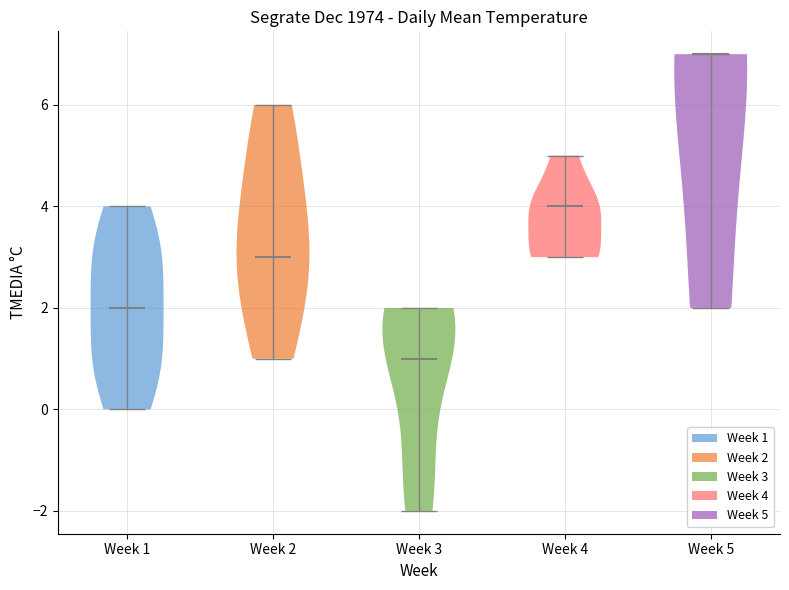

Reading left to right, read every violin against the y-axis: where its median line is, and the lowest and highest points it reaches. The values are not printed on the chart, so give them approximately, as read against the axis.

Week 1: median line 2, lowest point 0, highest point 4
Week 2: median line 3, lowest point 1, highest point 6
Week 3: median line 1, lowest point -2, highest point 2
Week 4: median line 4, lowest point 3, highest point 5
Week 5: median line 7, lowest point 2, highest point 7